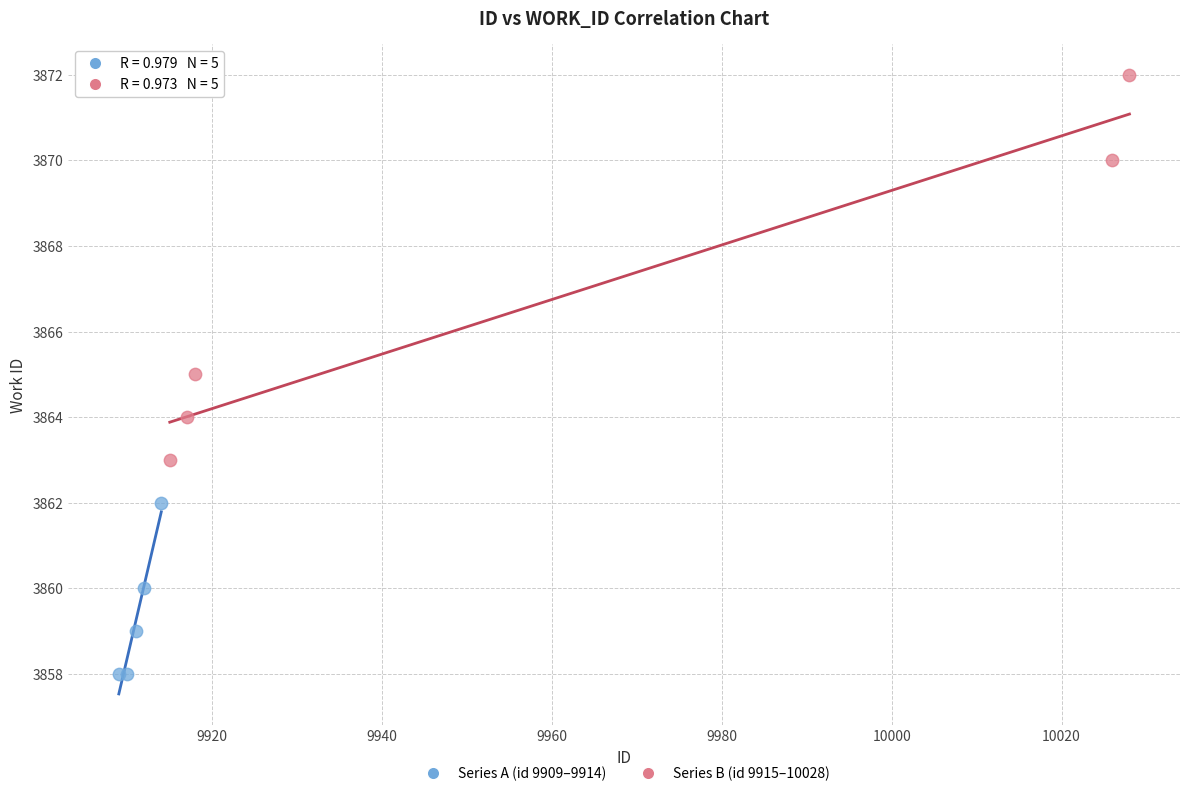

Which series reaches the maximum Y coordinate?

Series B (id 9915–10028)